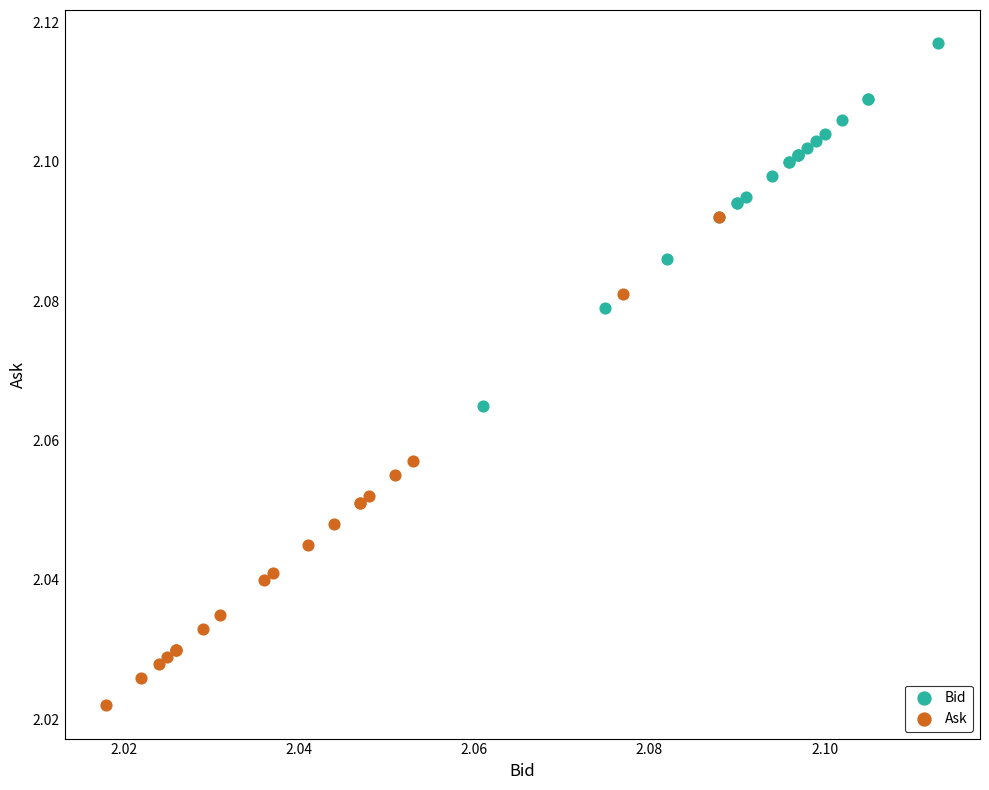

Which series has the widest spread of Y values?

Ask